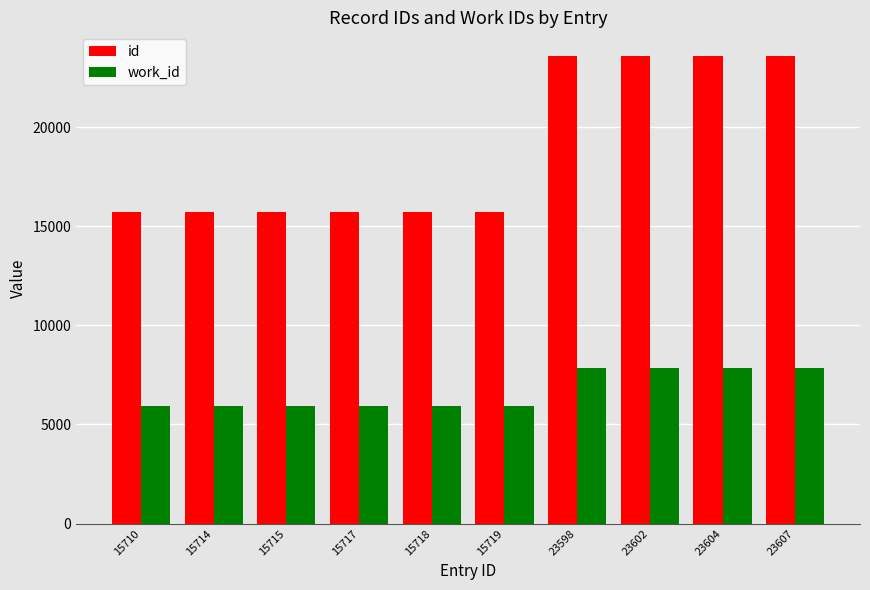

How many bars are there in each group?

2